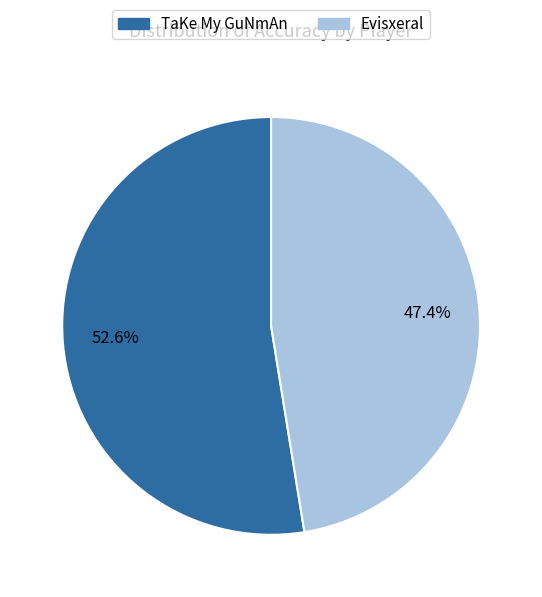

True or false: TaKe My GuNmAn accounts for 53% of the total.

True